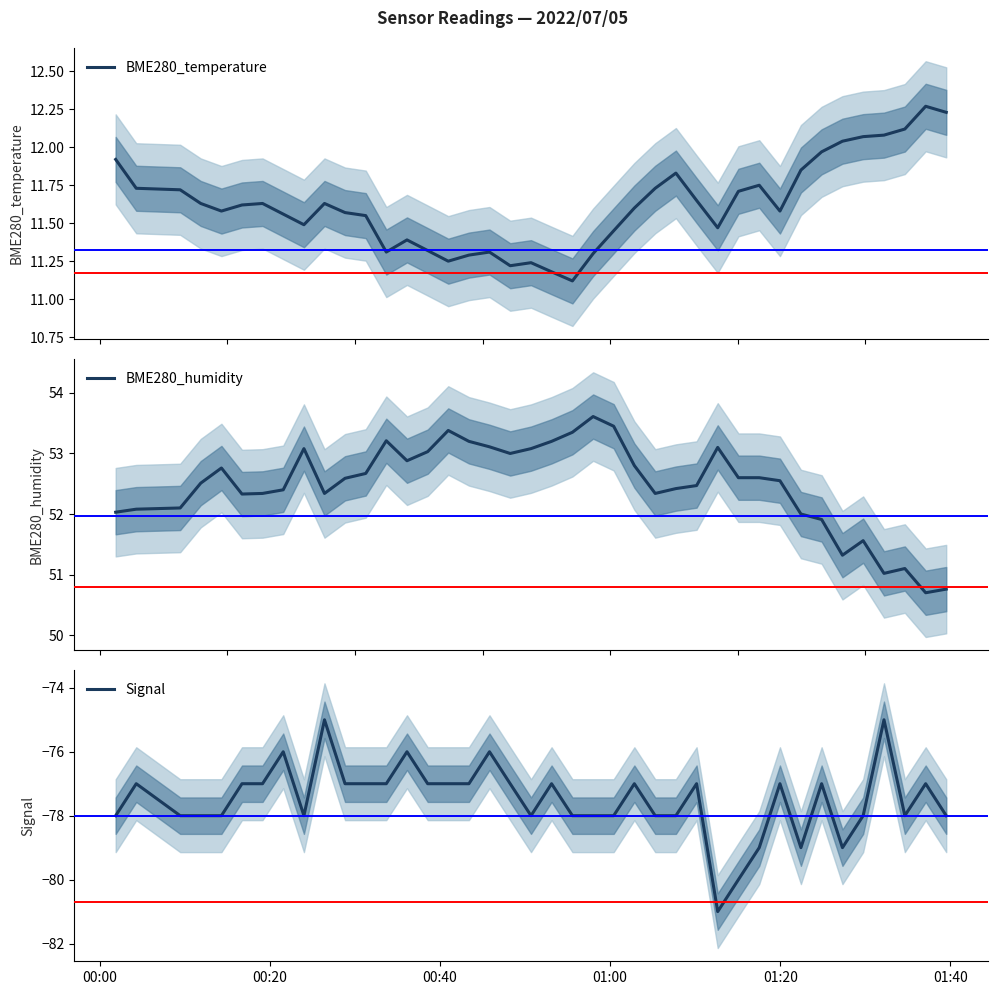

What is the maximum value for BME280_humidity?

53.6